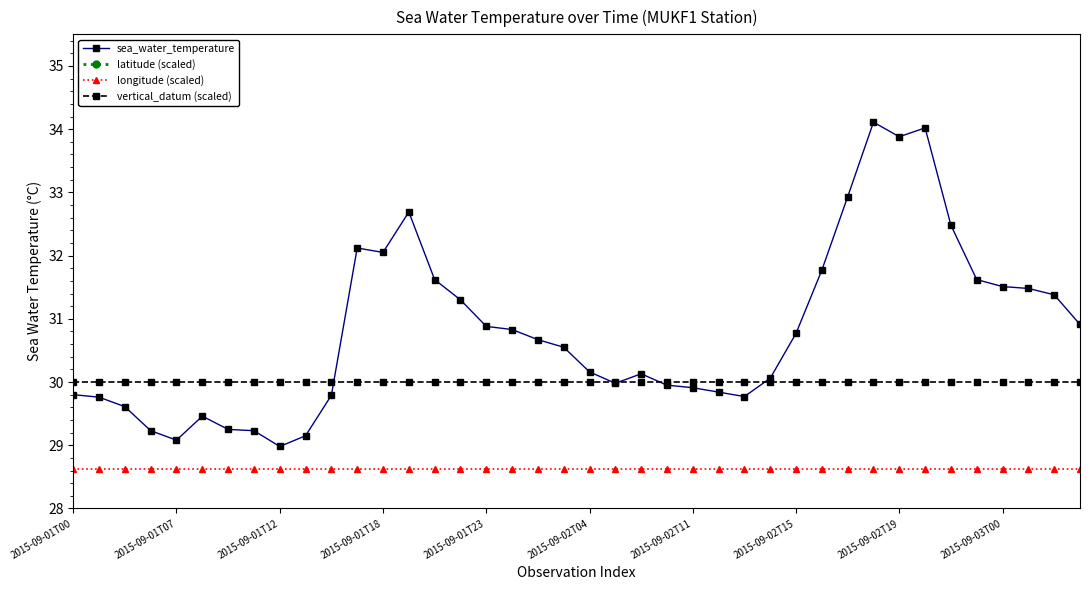

What is the average value of the latitude (scaled) series?

50.2